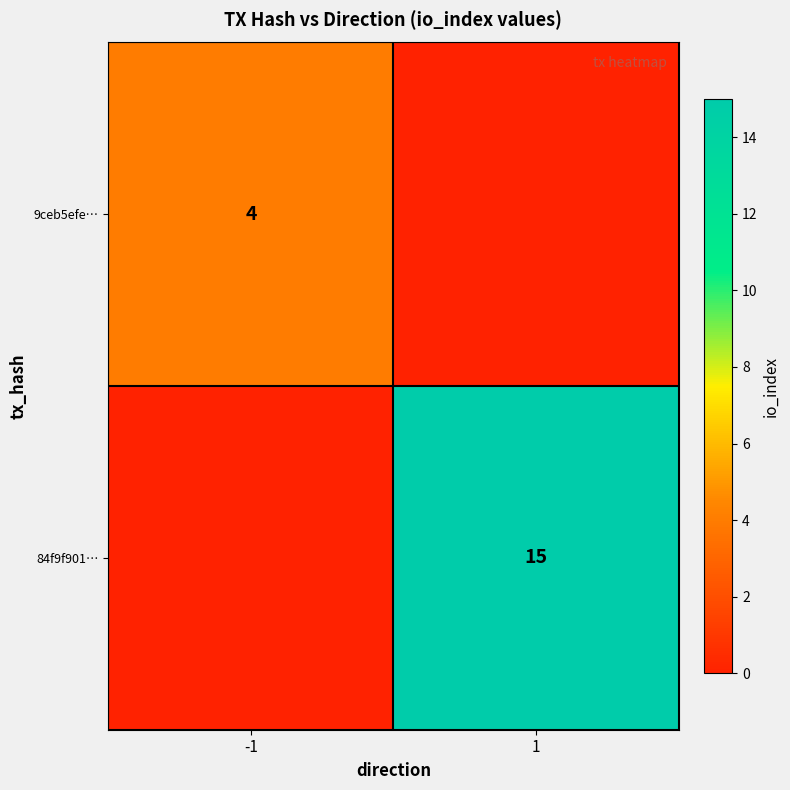

Is the value of 84f9f901… at 1 greater than the value of 9ceb5efe… at -1?

Yes